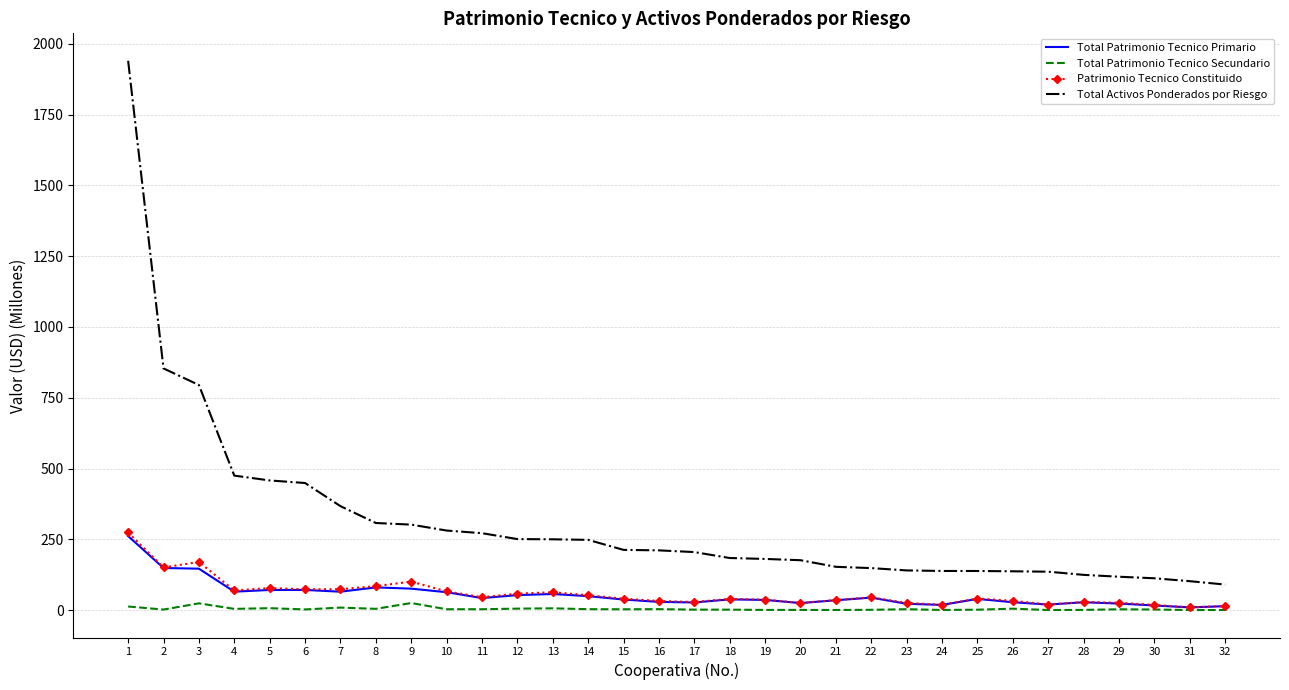

Which series has the largest total across all categories?

Total Activos Ponderados por Riesgo